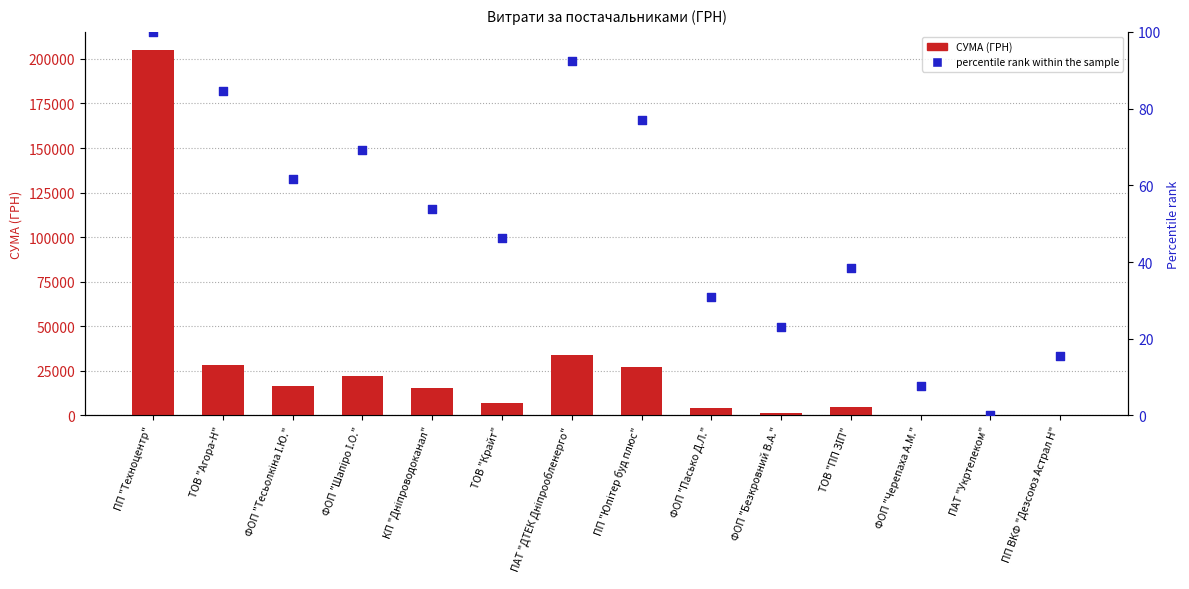

At which category is the sum across all series the highest?

ПП "Техноцентр"